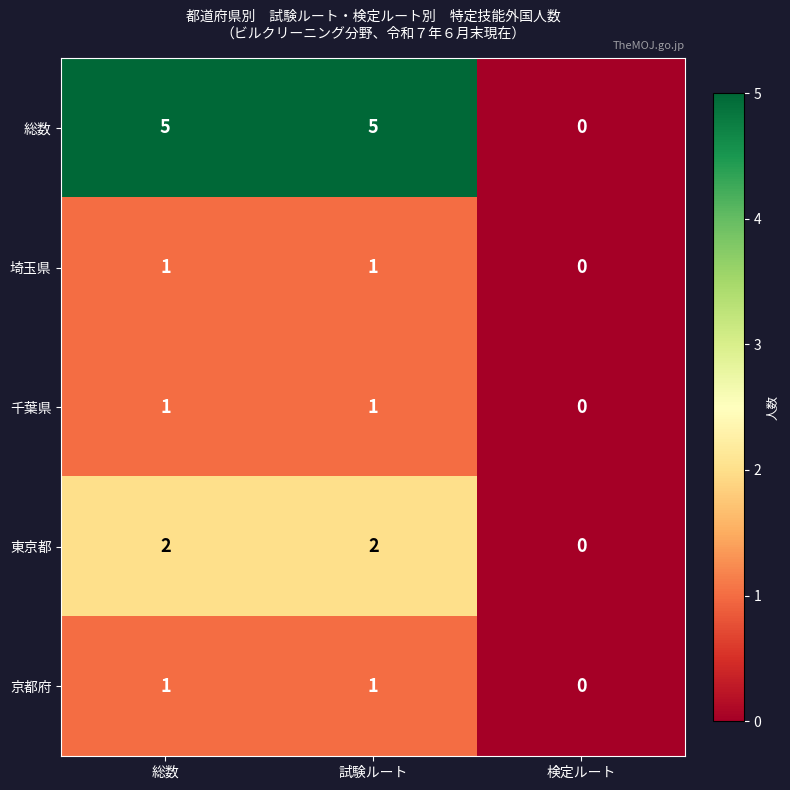

At how many categories does at least one series exceed 3?

2